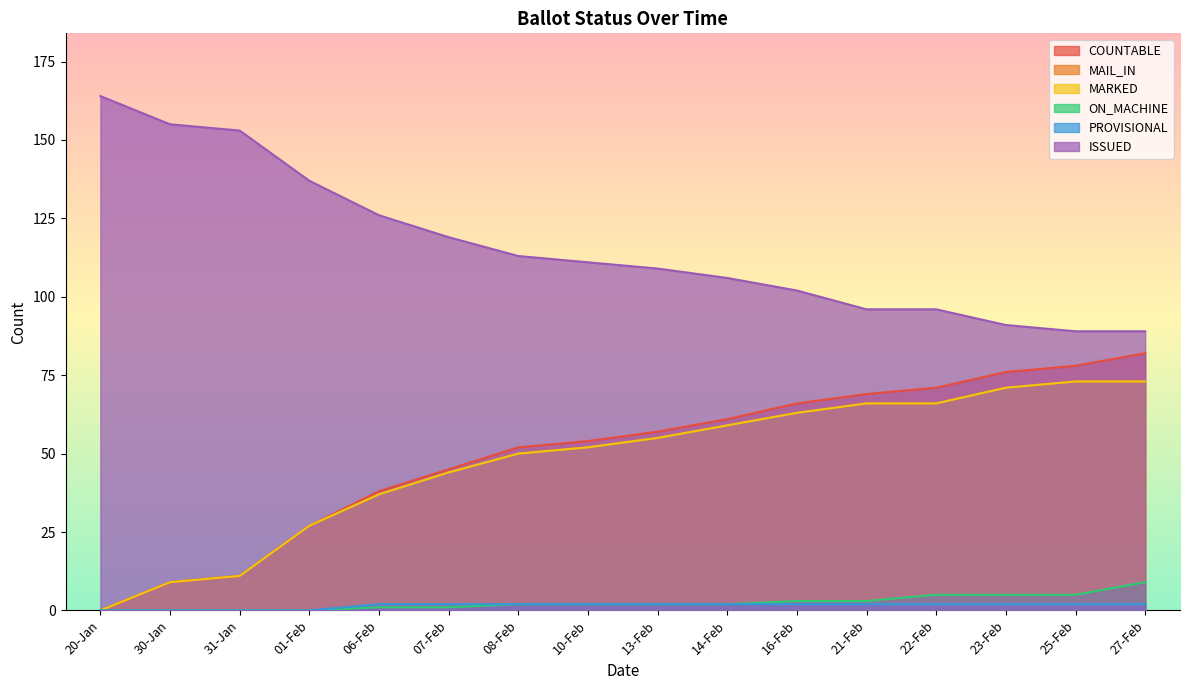

True or false: MAIL_IN and MARKED cross at least once.

False